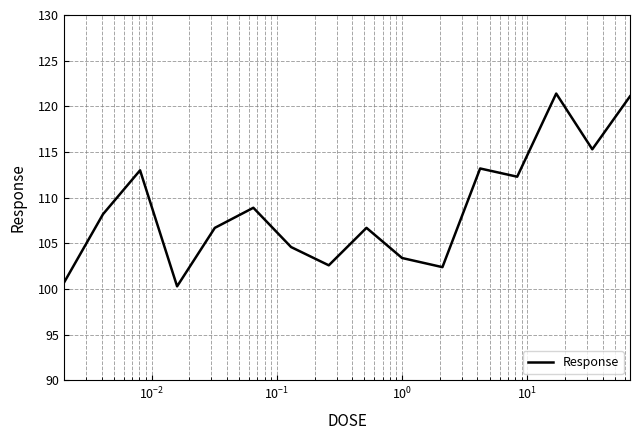

How many lines are shown in the chart?

1